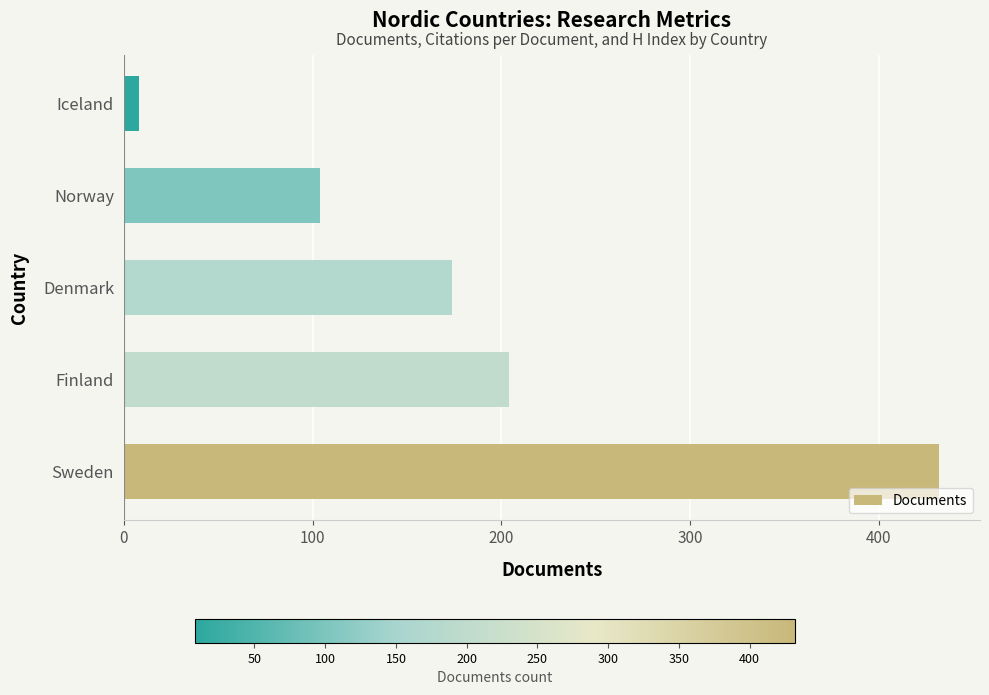

Count the number of data series in this chart.

1